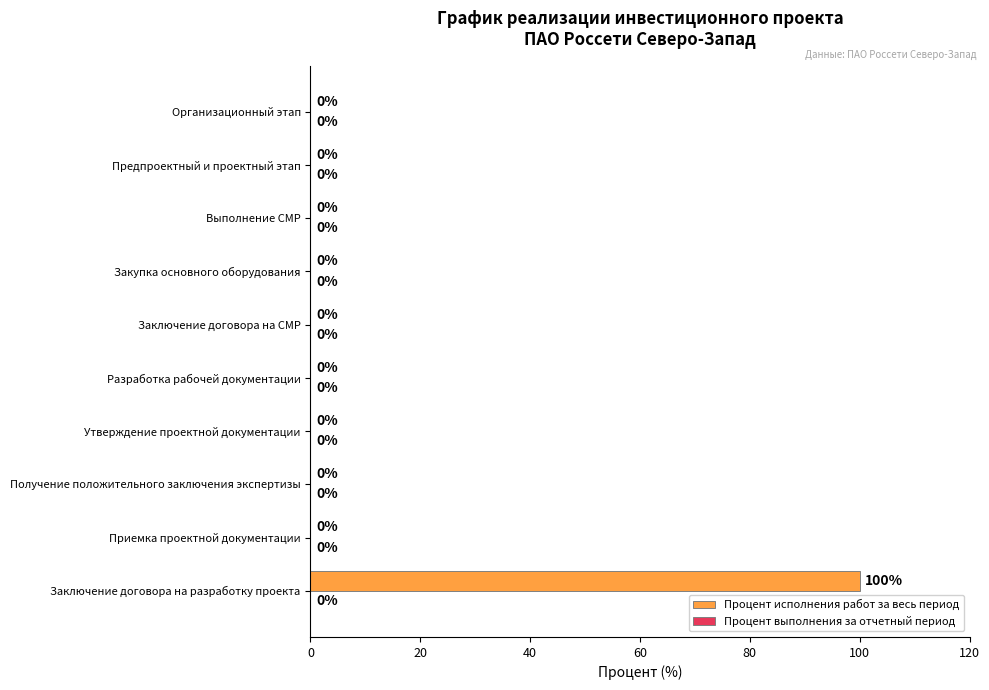

Which label corresponds to the largest value in the chart?

Заключение договора на разработку проекта